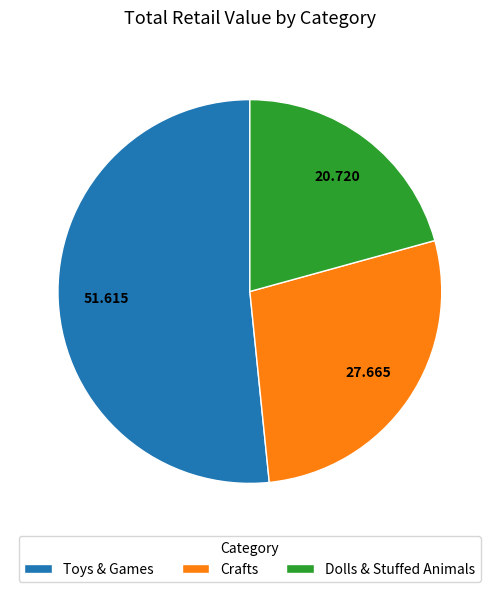

Which category has the smallest portion of the pie?

Dolls & Stuffed Animals